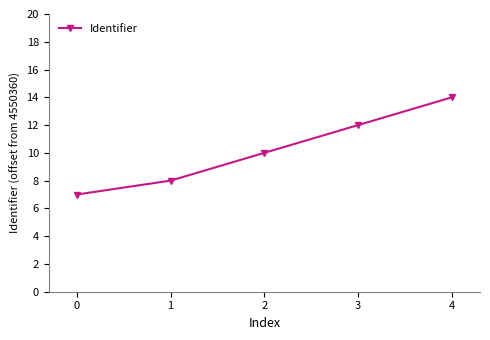

List the labels in order of value, largest first.

4, 3, 2, 1, 0